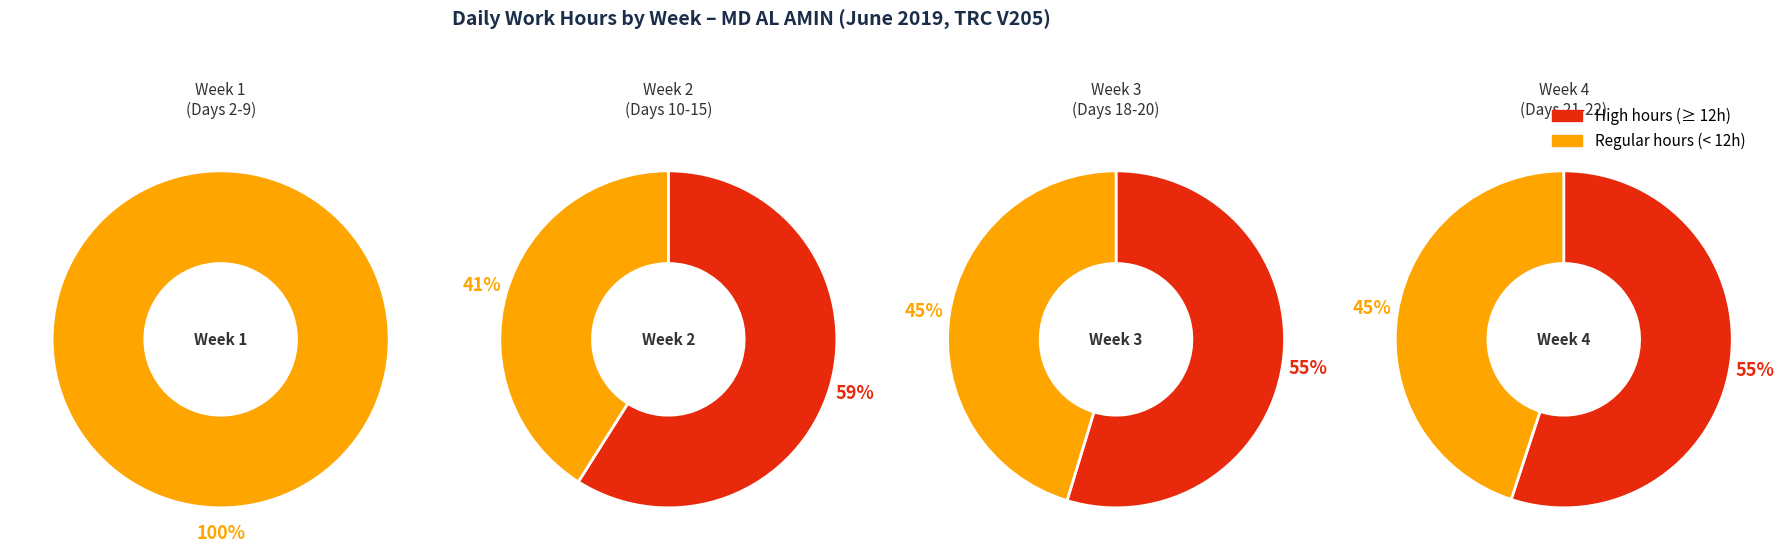

Do Day 9 and Day 7 together represent more than half of the pie?

No